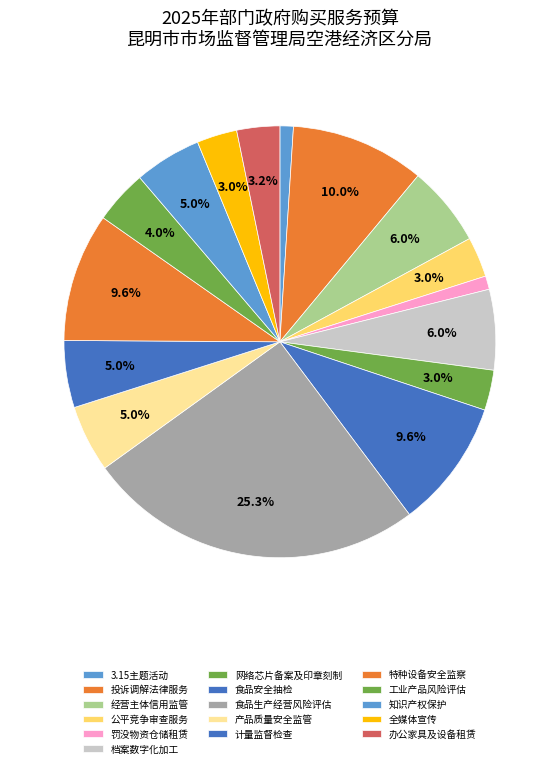

Count the number of slices in the pie.

16